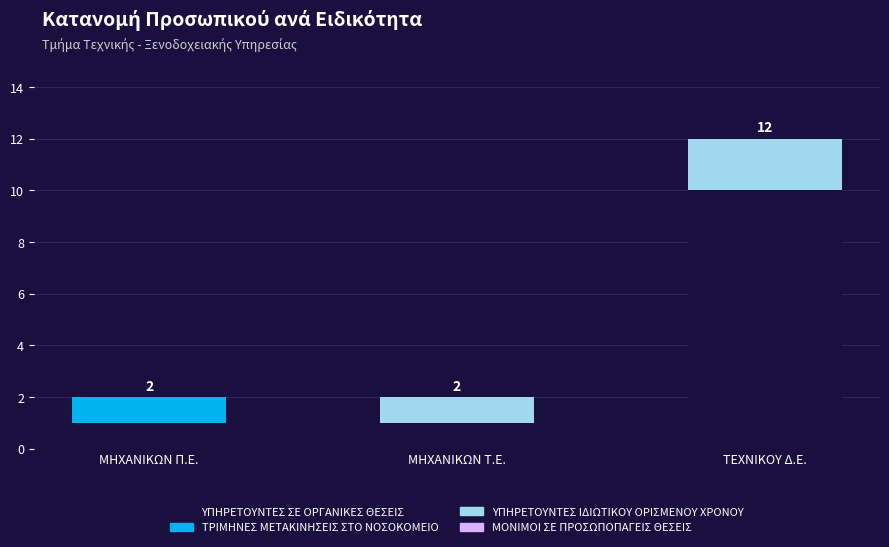

What is the highest value of the ΥΠΗΡΕΤΟΥΝΤΕΣ ΣΕ ΟΡΓΑΝΙΚΕΣ ΘΕΣΕΙΣ series?

10